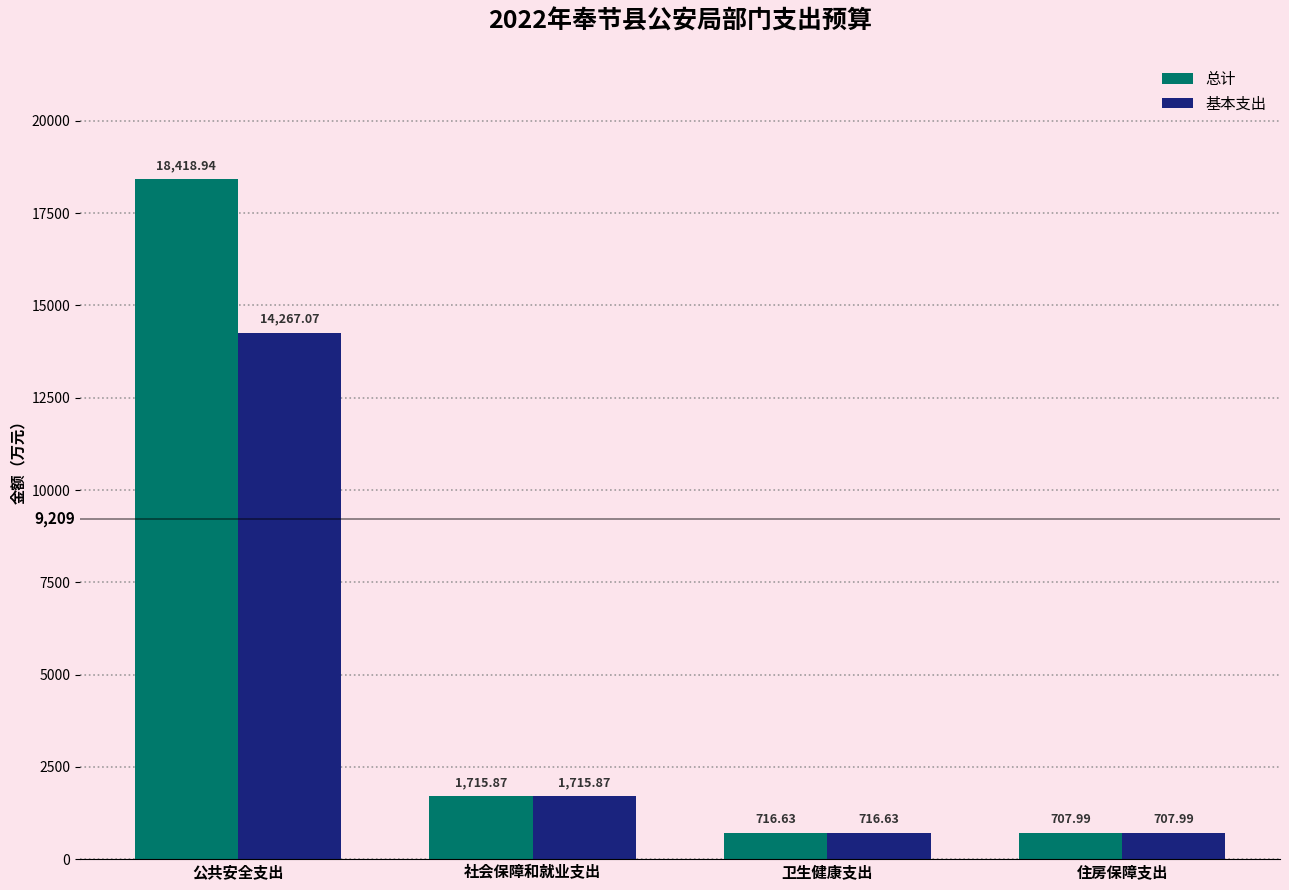

Rank the series by their maximum value, from highest to lowest.

总计, 基本支出